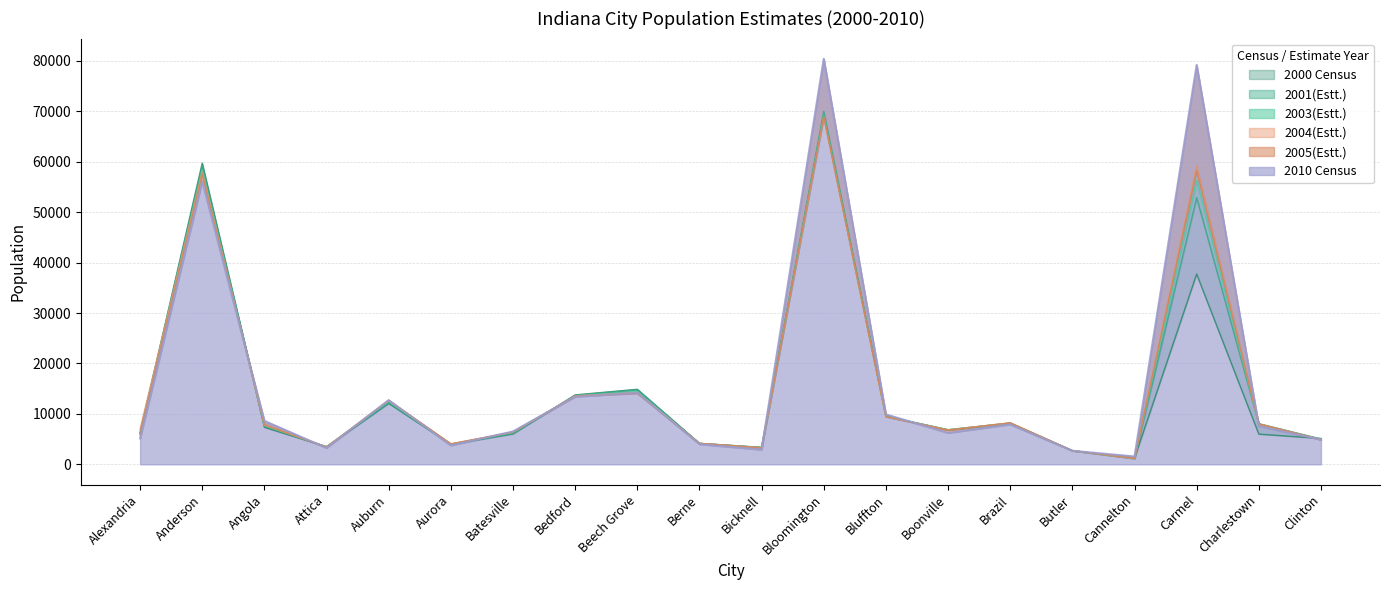

How many lines are shown in the chart?

6